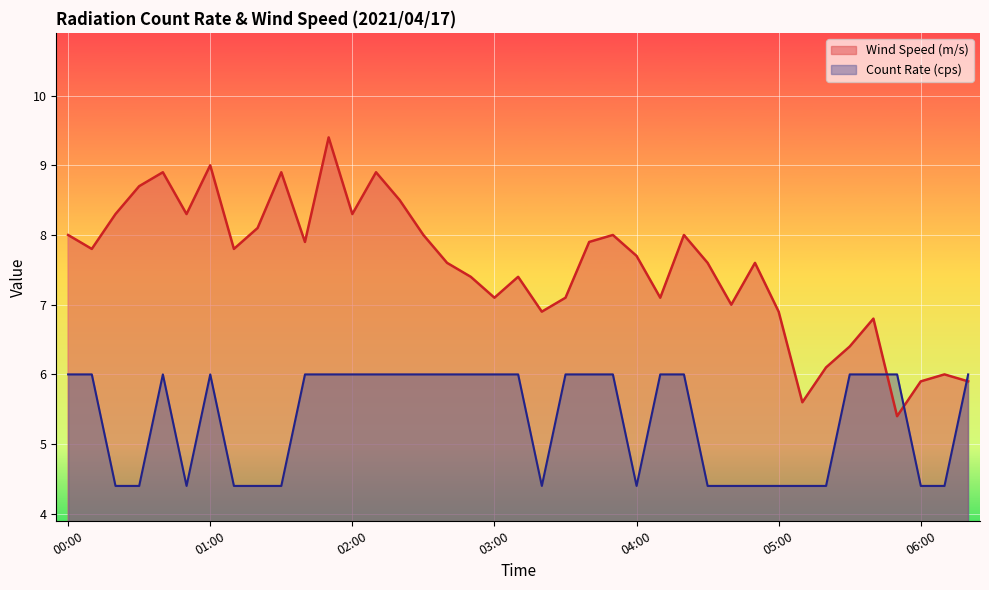

What is the label of the 32nd point from the right?

01:10